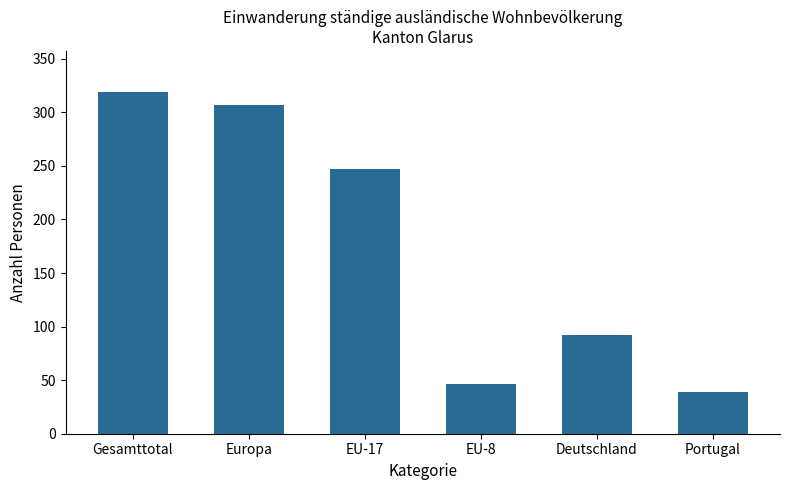

Rank the categories by value from lowest to highest.

Portugal, EU-8, Deutschland, EU-17, Europa, Gesamttotal